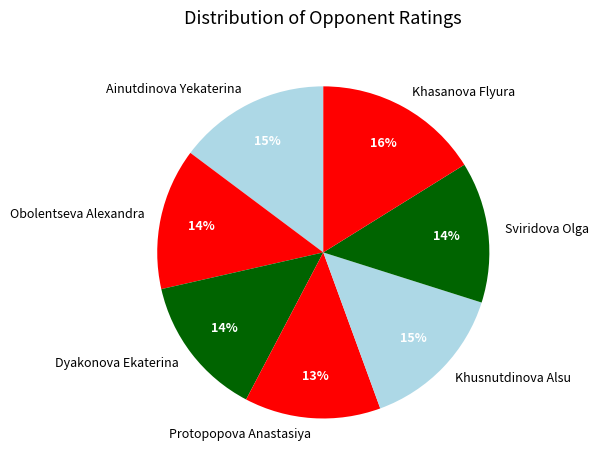

To the nearest percent, what is the difference between the largest and smallest slice percentages?

3%